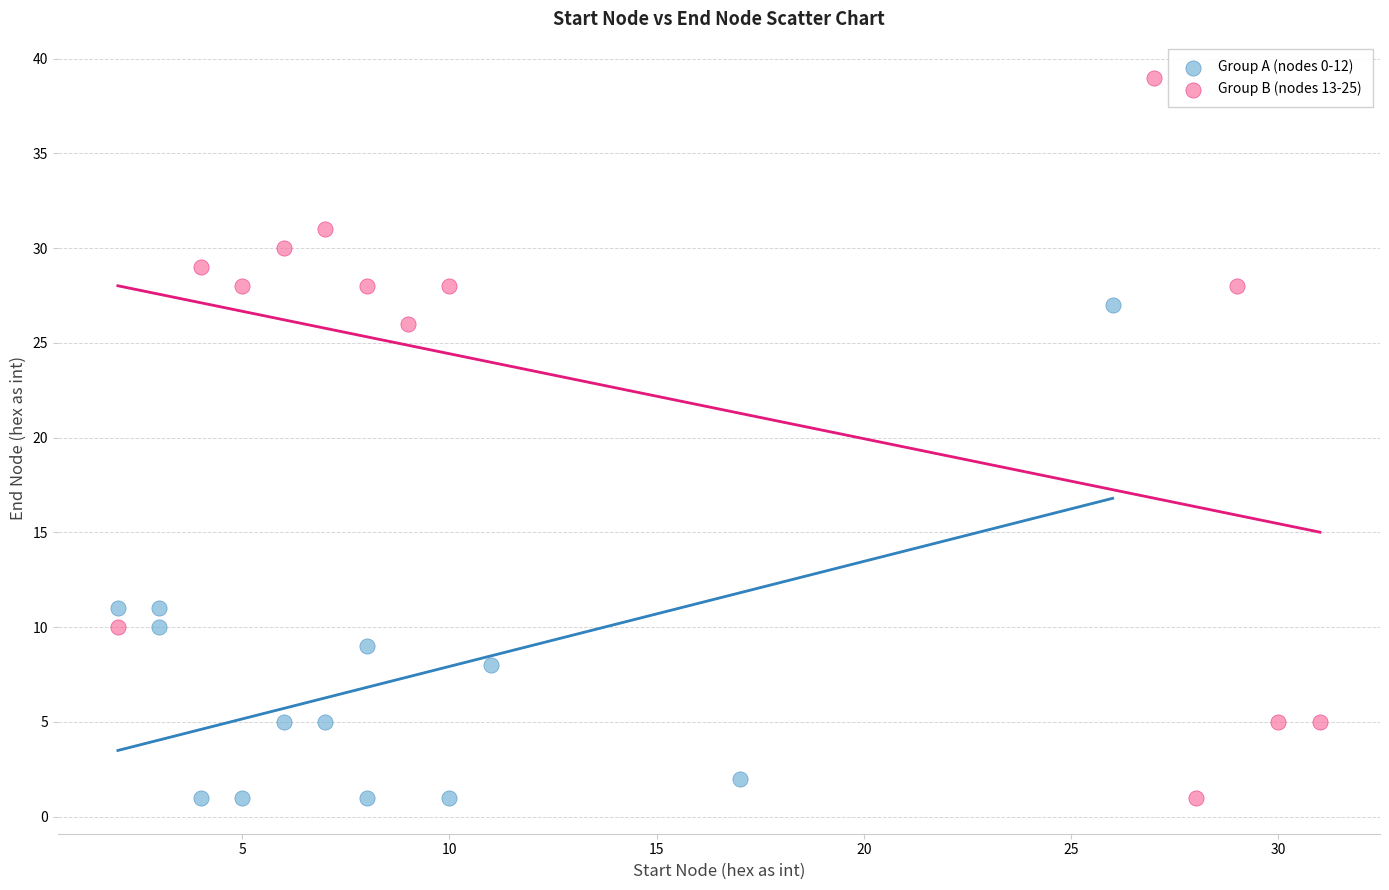

Which series has the largest Y range (max minus min)?

Group B (nodes 13-25)